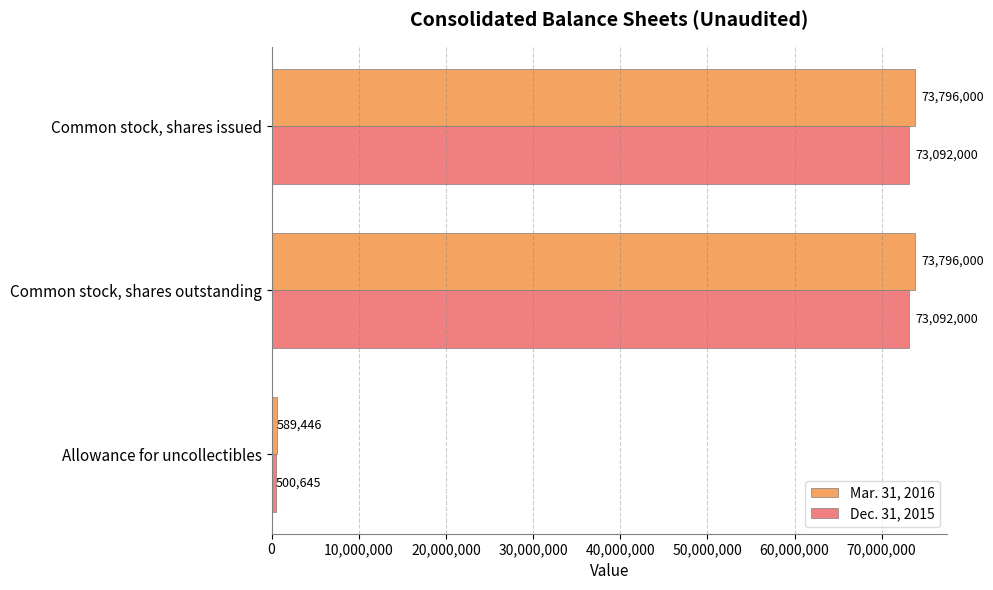

True or false: Mar. 31, 2016 has a value of 119969968 at Common stock, shares outstanding.

False